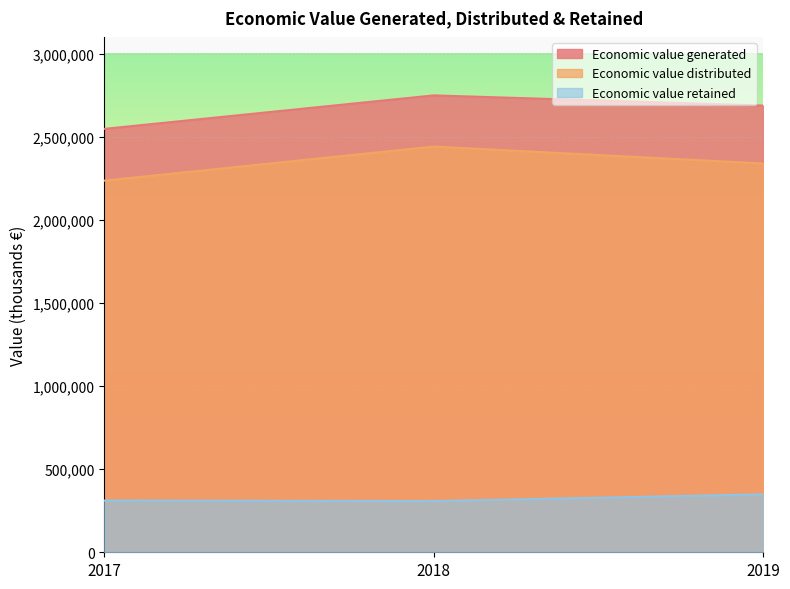

Which series has the largest total across all categories?

Economic value generated